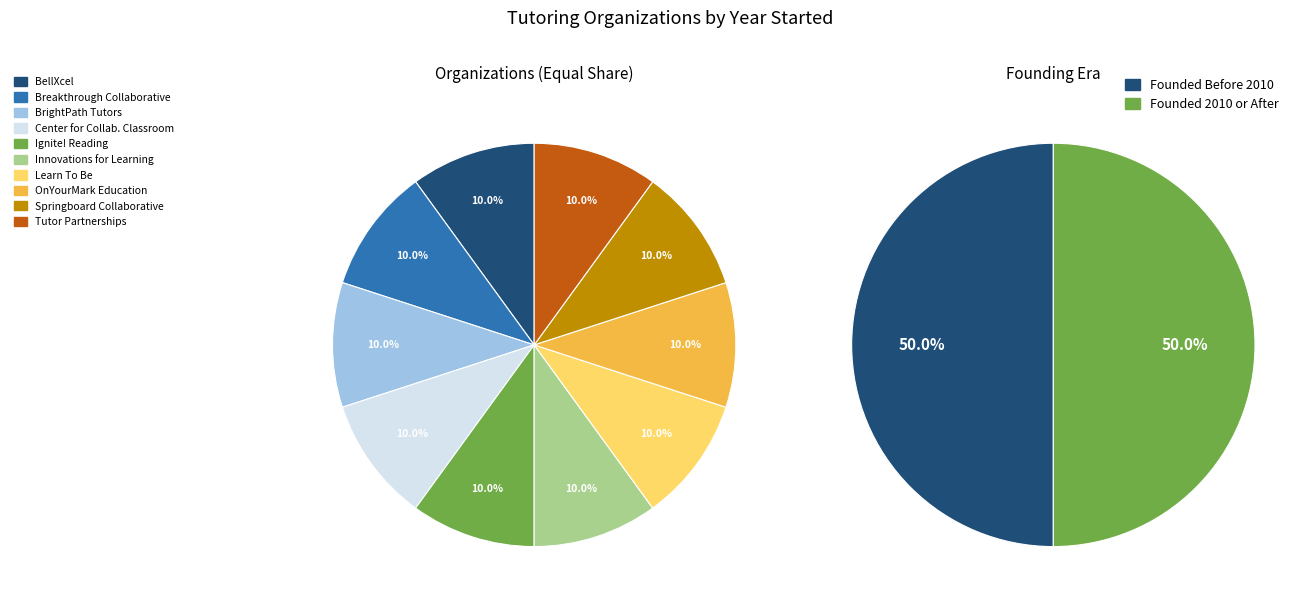

Which category has the smallest portion of the pie?

Breakthrough Collaborative